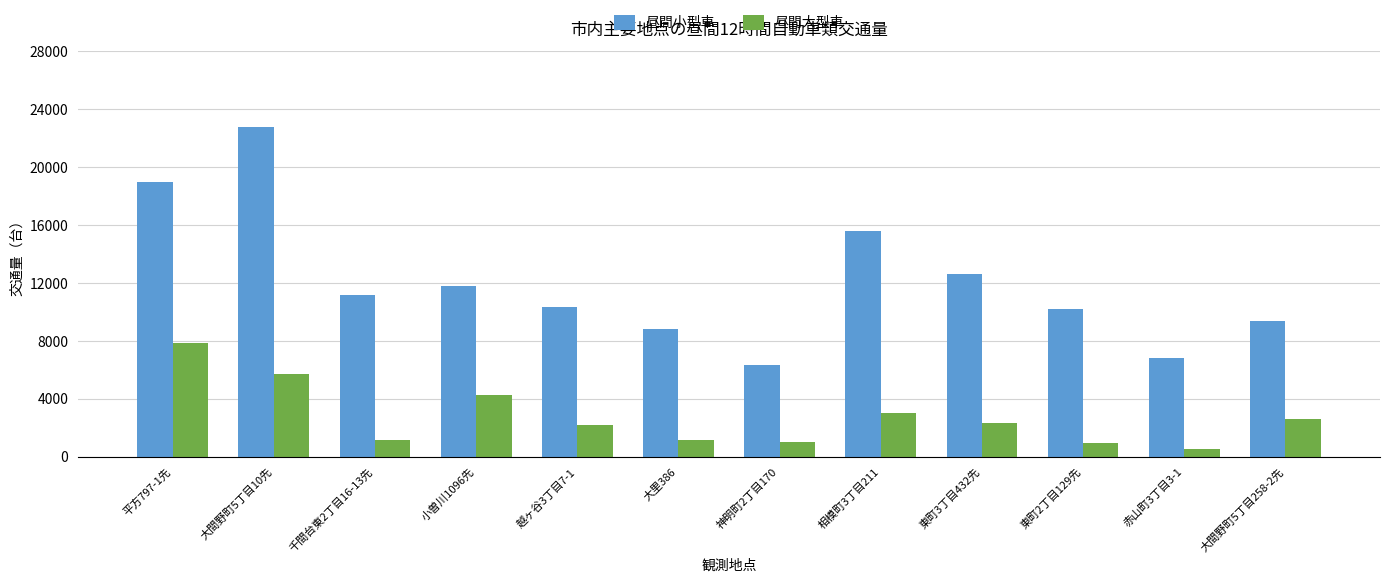

What is the difference between the second highest and minimum values in the 昼間大型車 series?

5205